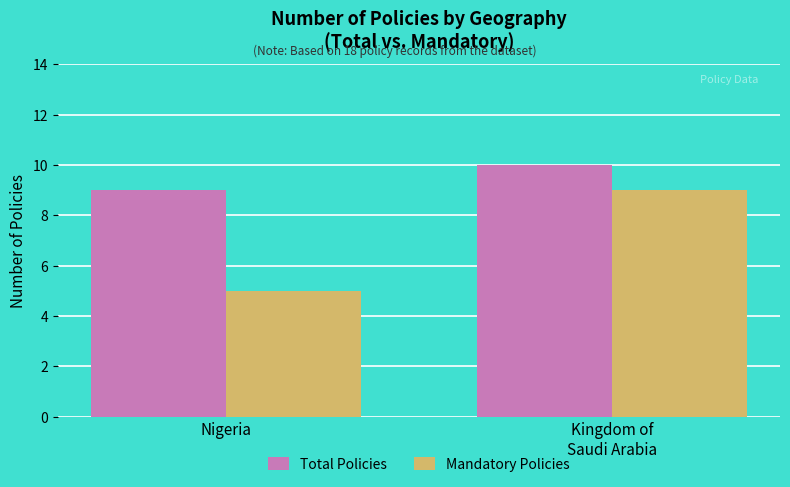

What is the smallest value displayed?

5